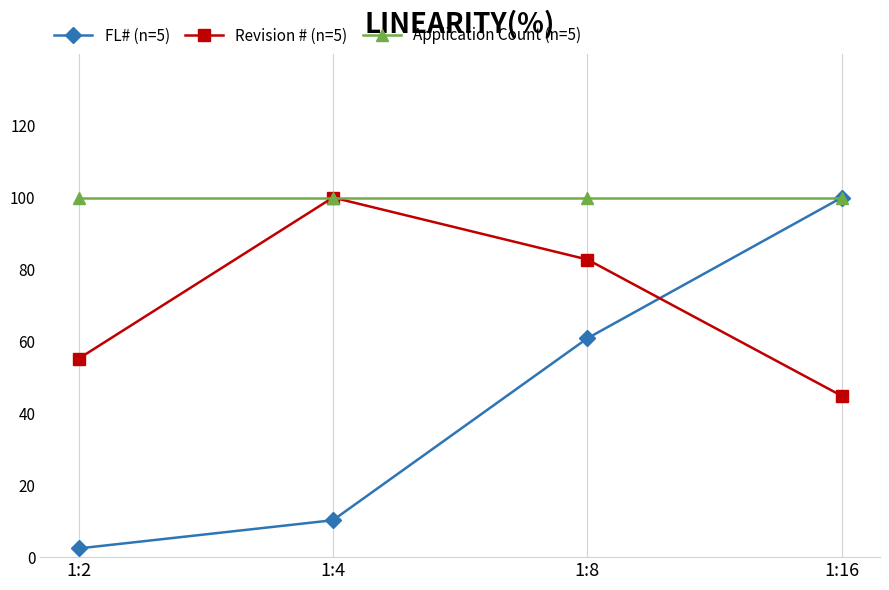

Rank the series at 1:8 from highest to lowest value.

Application Count (n=5), Revision # (n=5), FL# (n=5)